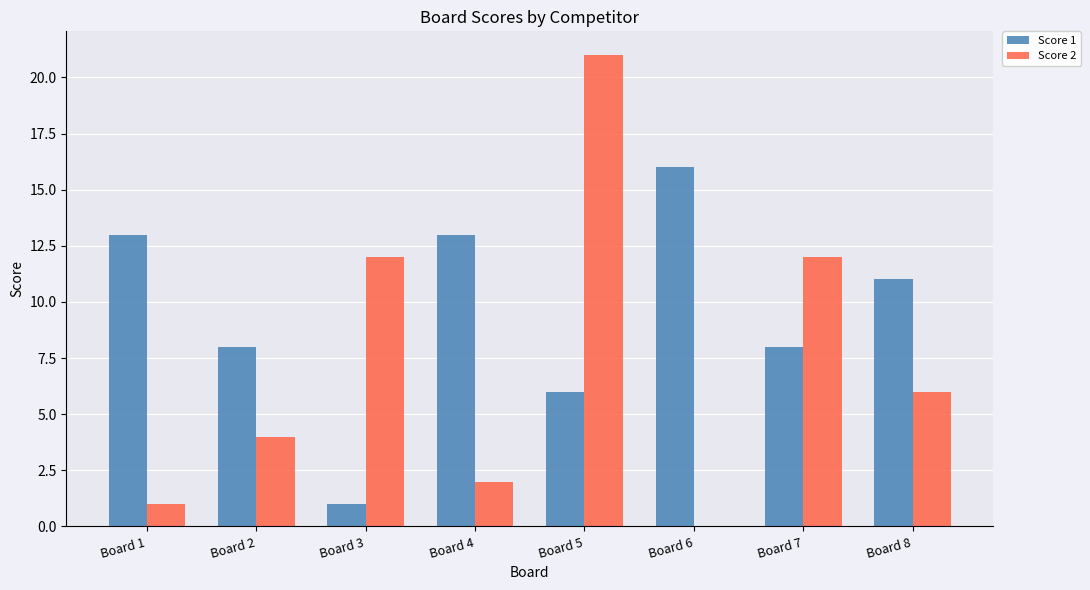

Which series changed the most between Board 3 and Board 5?

Score 2